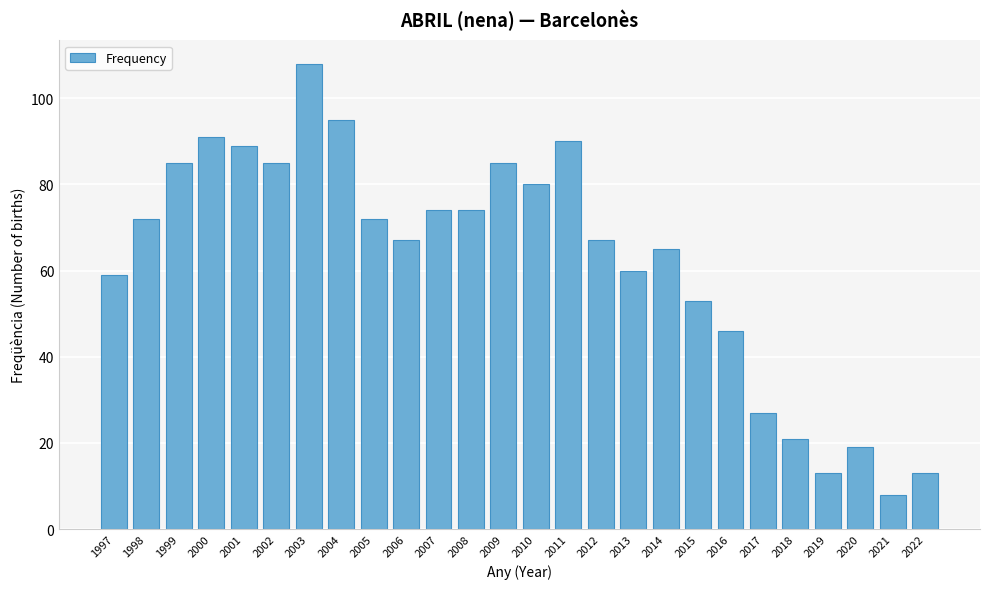

Reading right to left, what are all the values shown in this chart?

2022=13	2021=8	2020=19	2019=13	2018=21	2017=27	2016=46	2015=53	2014=65	2013=60	2012=67	2011=90	2010=80	2009=85	2008=74	2007=74	2006=67	2005=72	2004=95	2003=108	2002=85	2001=89	2000=91	1999=85	1998=72	1997=59